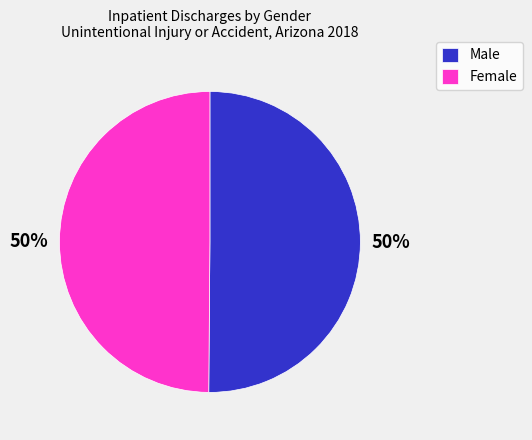

The Female slice represents 36% of the pie. True or false?

False